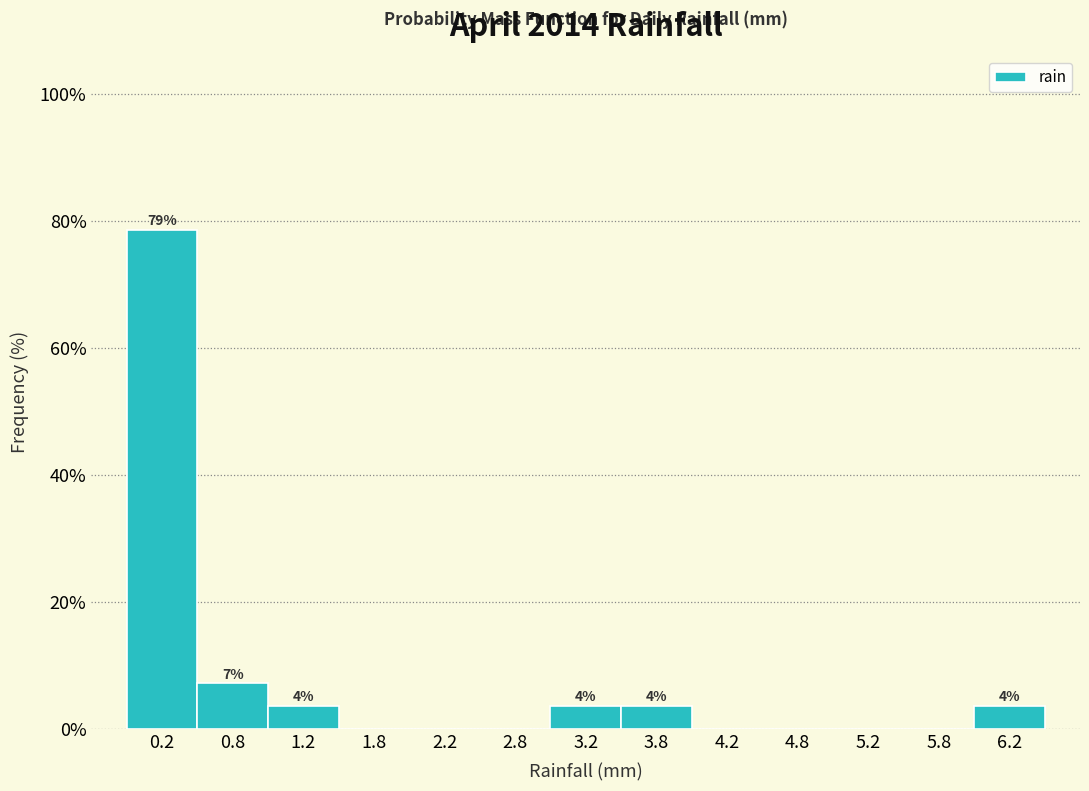

Over which range of the x-axis is the bar tallest?

0.0 to 0.5